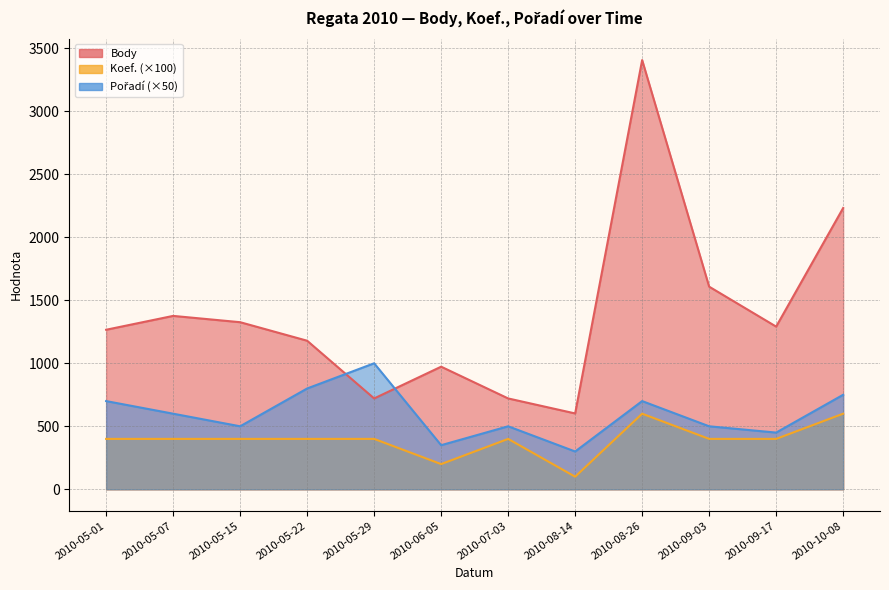

True or false: Pořadí and Body cross at least once.

True